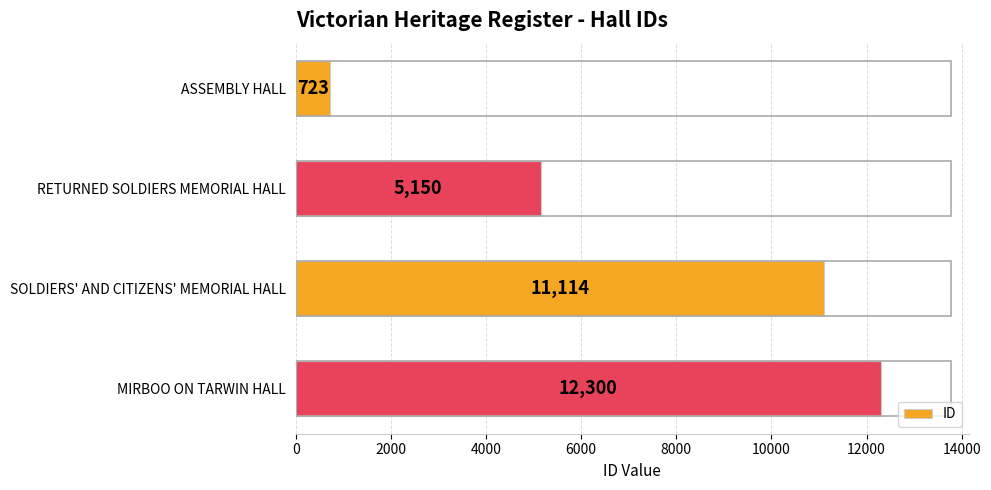

Which category has the highest value across all series?

MIRBOO ON TARWIN HALL